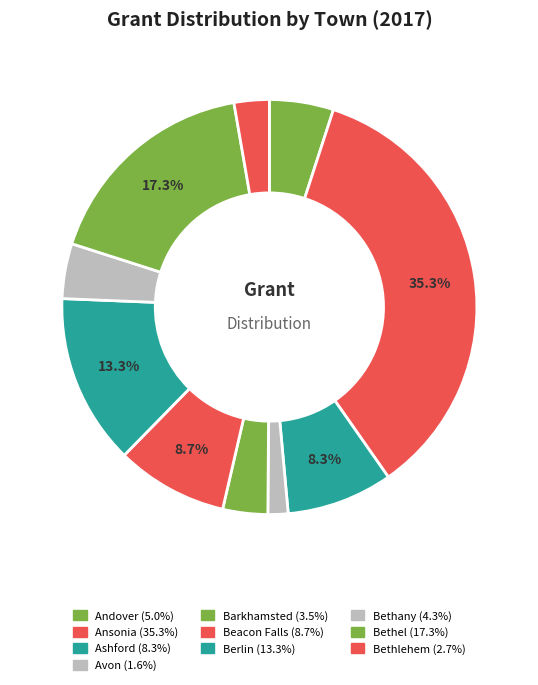

What is the change in value from Andover to Bethlehem?

-1052347